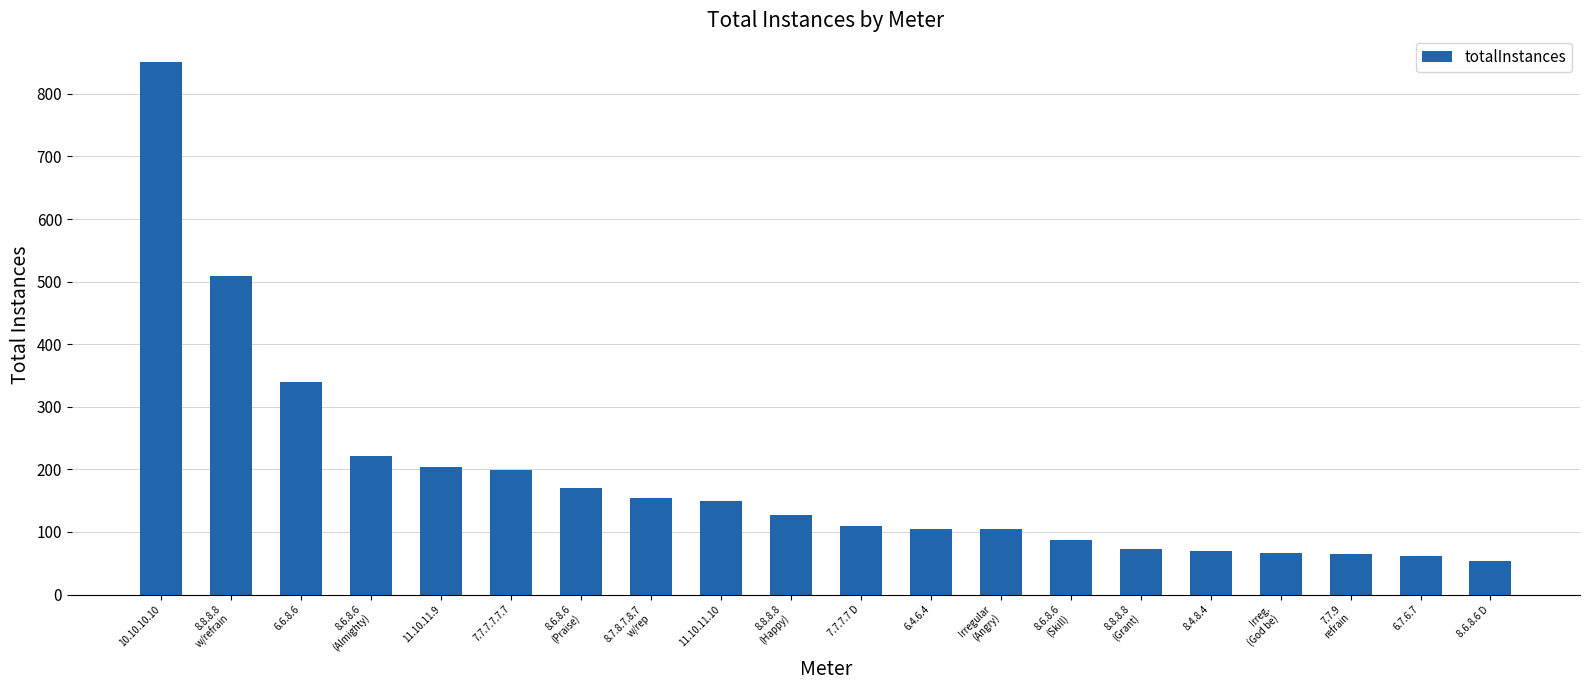

What is the change in value from 10.10.10.10 to 8.8.8.8
w/refrain?

-342